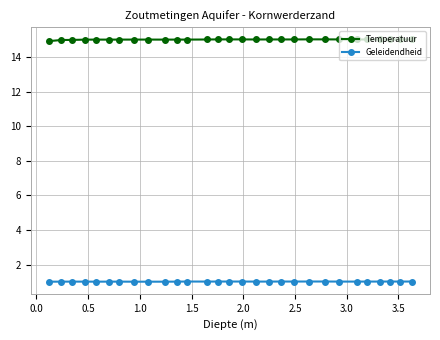

List the series in order of their peak value, lowest first.

Geleidendheid, Temperatuur